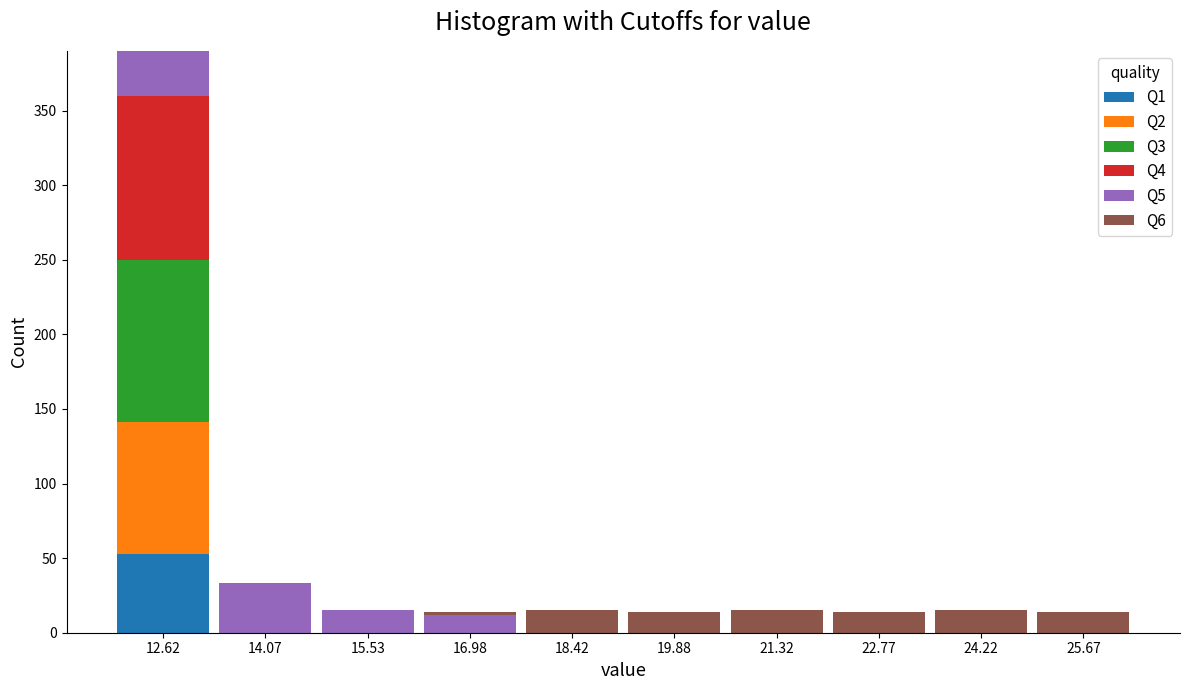

At which category is the sum across all series the highest?

12.62